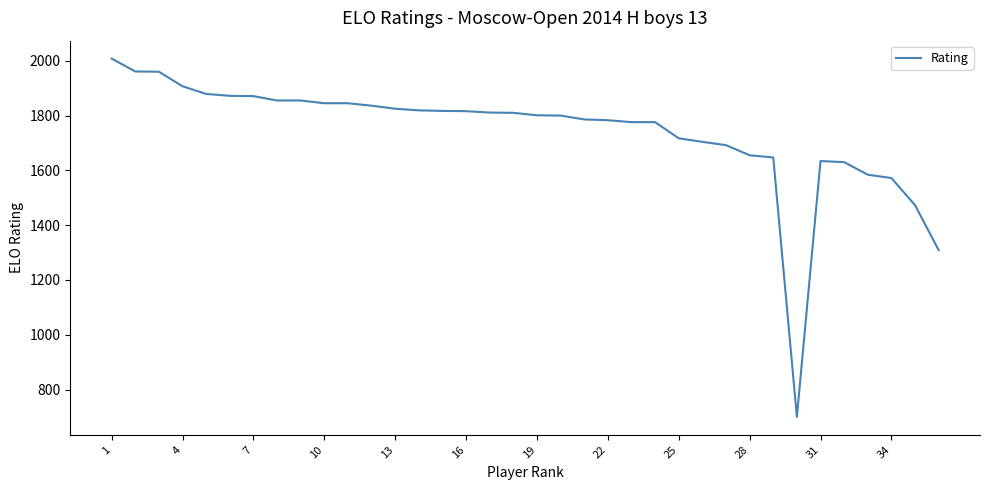

What is the maximum value shown in the chart?

2008